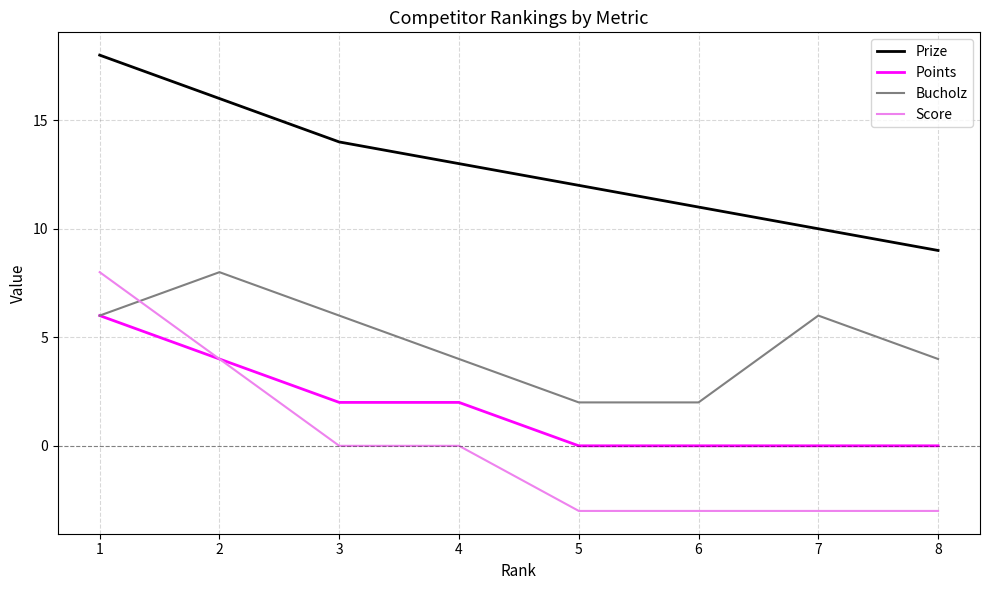

Is it true that Points equals 2 at 6?

False